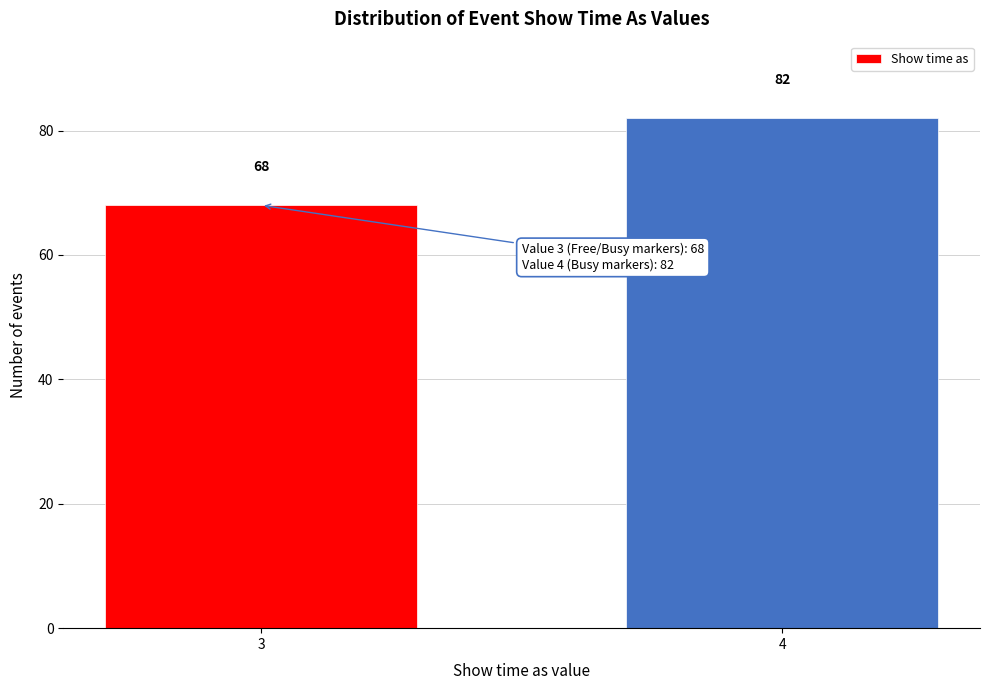

Reading right to left, what are all the values shown in this chart?

82	68